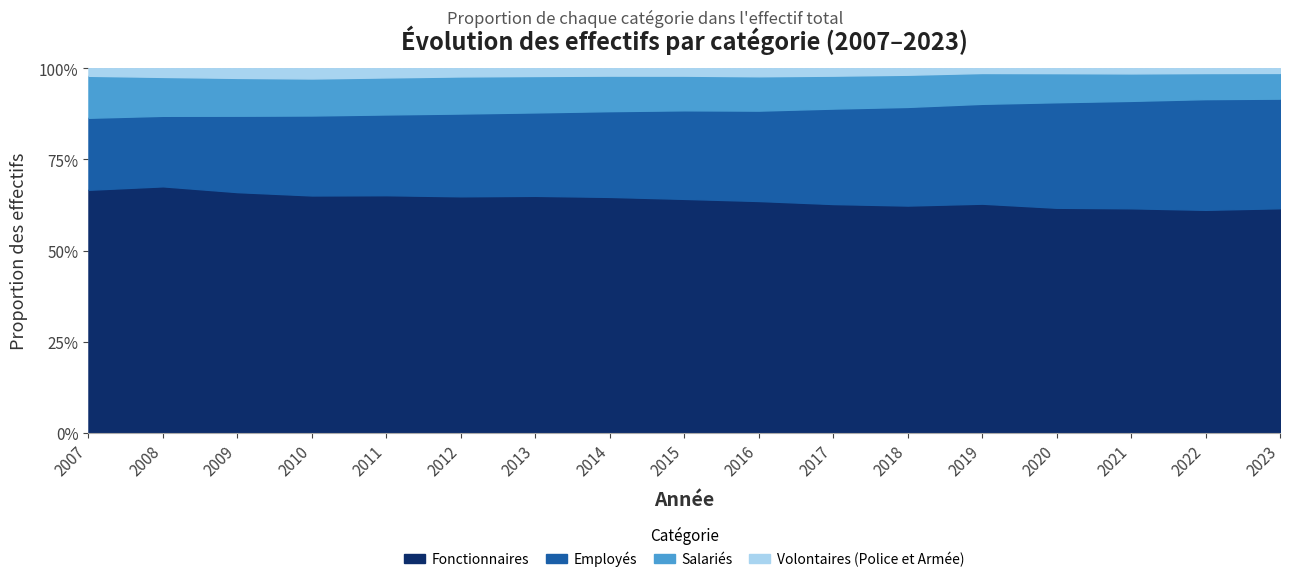

At how many categories does at least one series exceed 20233?

3